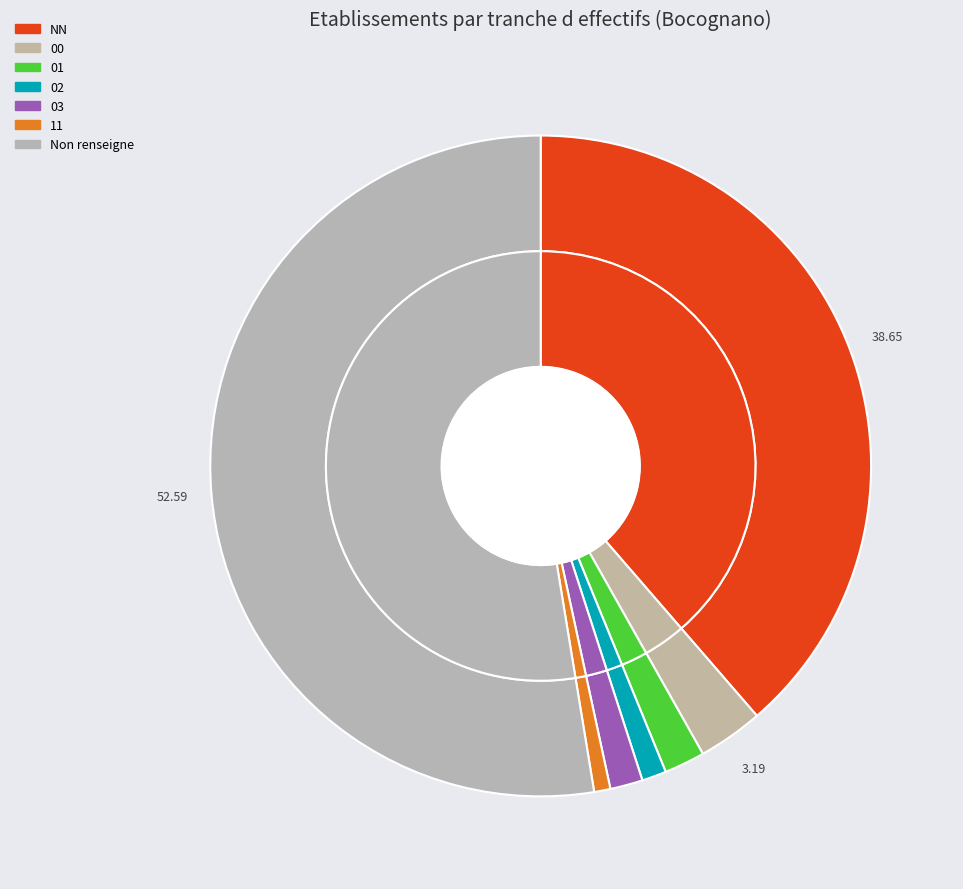

The 01 slice represents 2% of the pie. True or false?

True